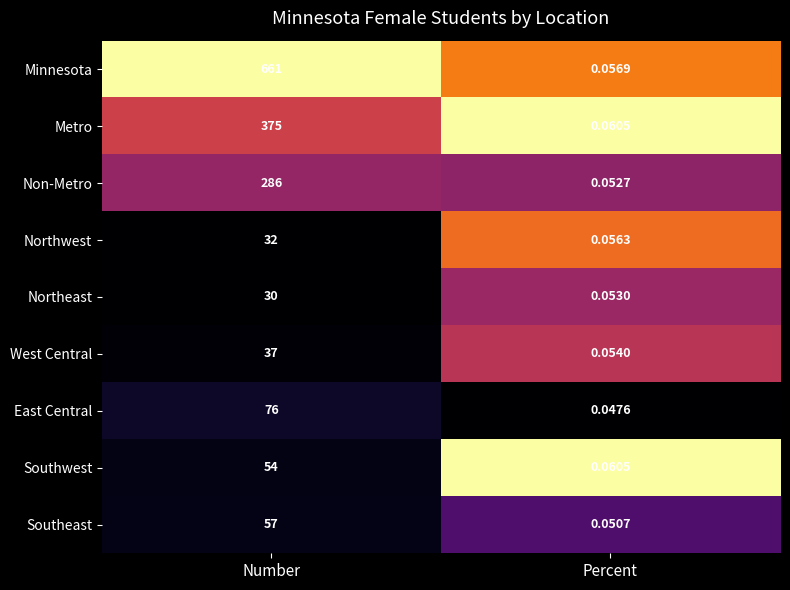

At which label is Non-Metro closest to 143?

Percent